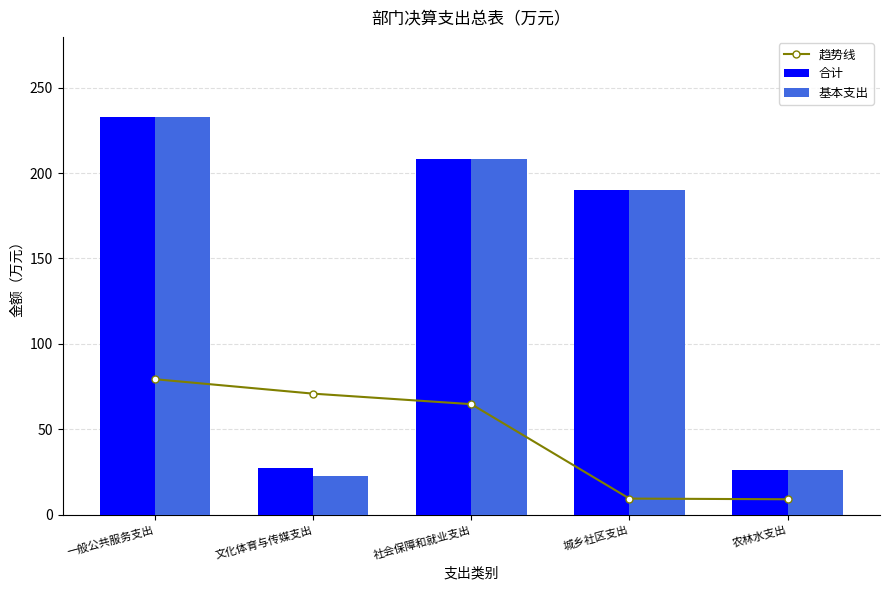

What is the label of the 2nd bar from the right?

城乡社区支出